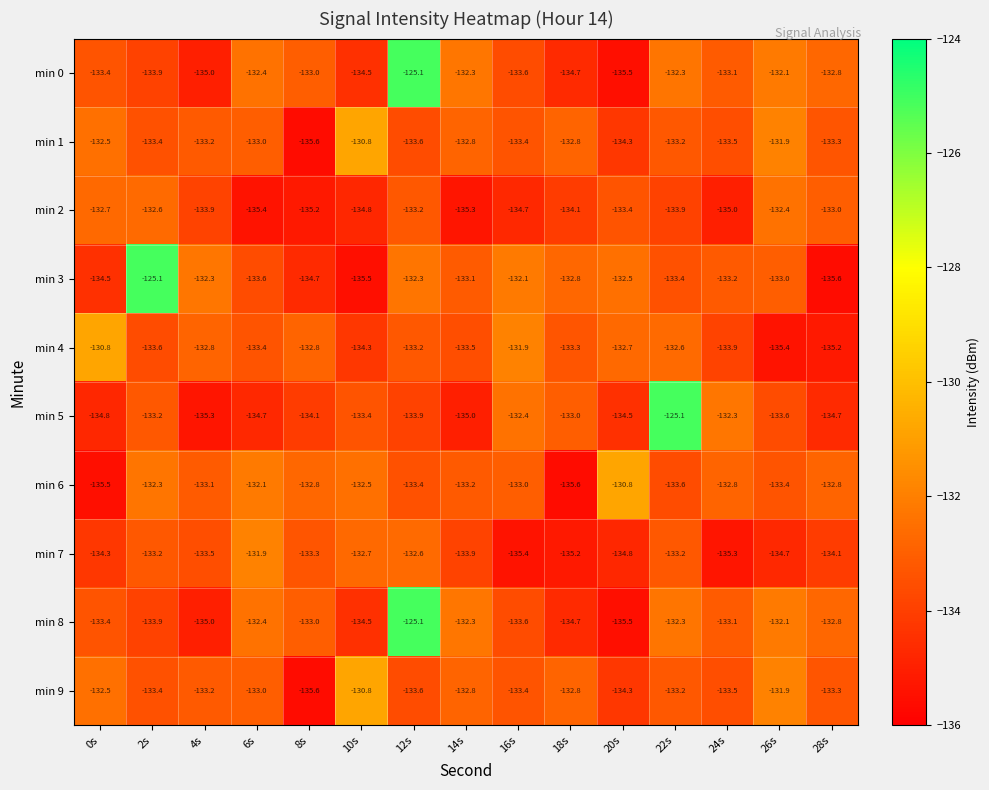

True or false: min 8 has a value of -46.0 at 26s.

False